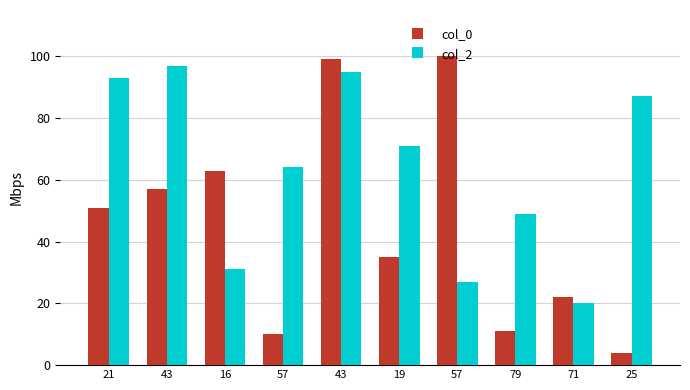

Where is col_0 nearest to the value 52?

21